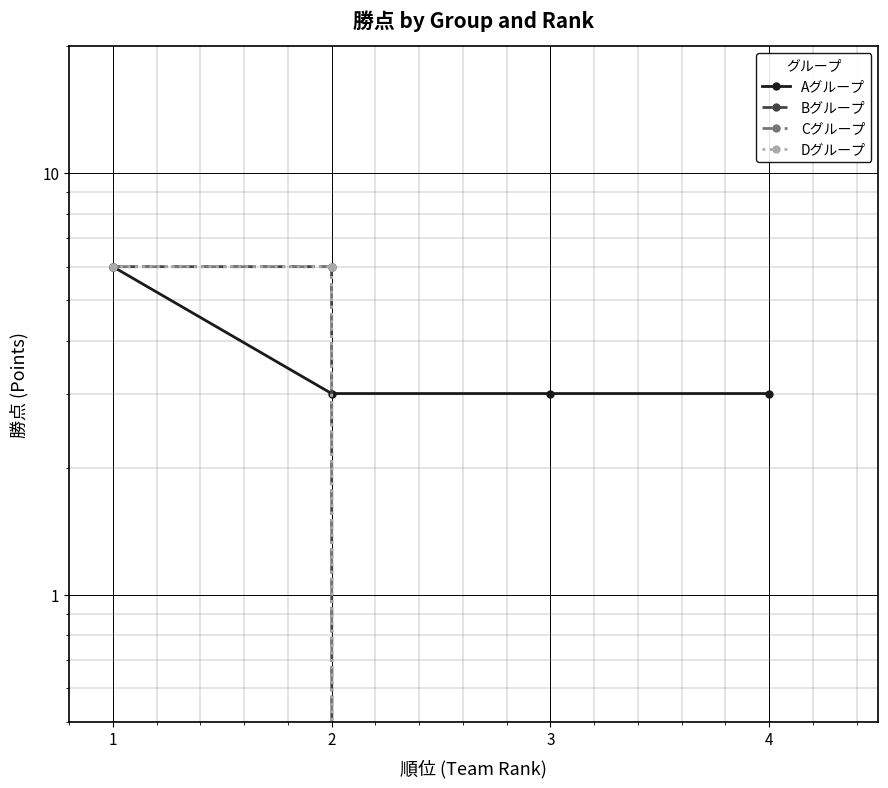

Is the value of Bグループ at 3 greater than the value of Cグループ at 1?

No